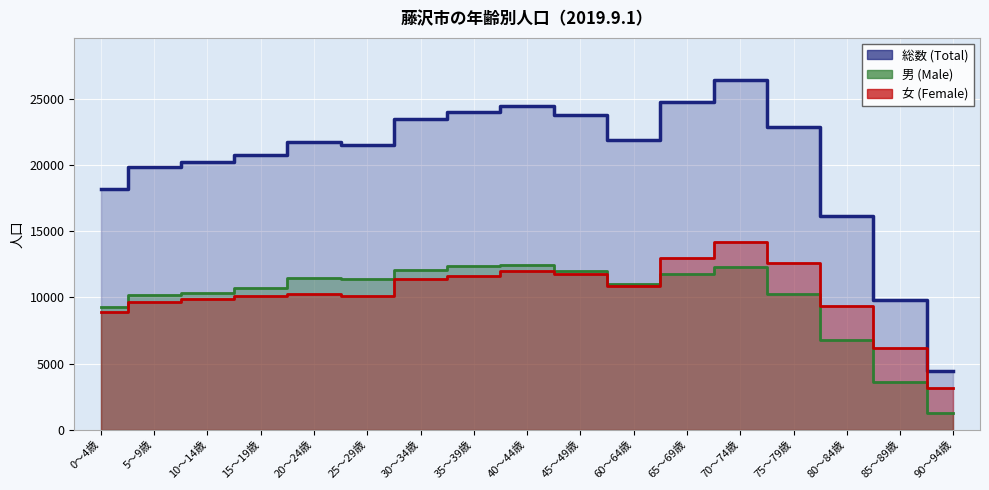

What is the sum of the 総数 values at 70～74歳 and 30～34歳?

49939